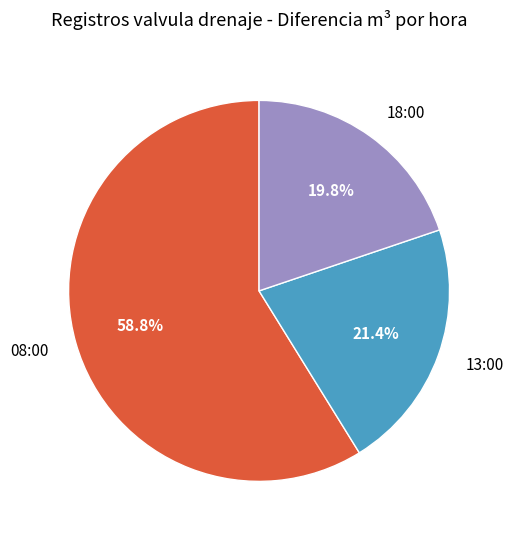

How many slices are in this pie chart?

3